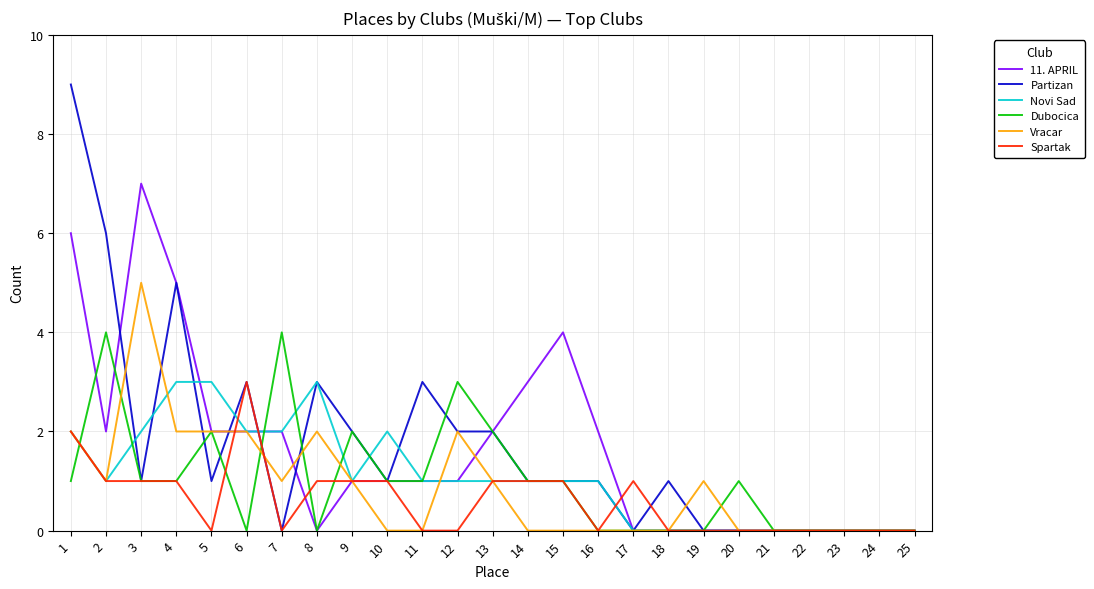

At which label does Spartak reach its peak?

6